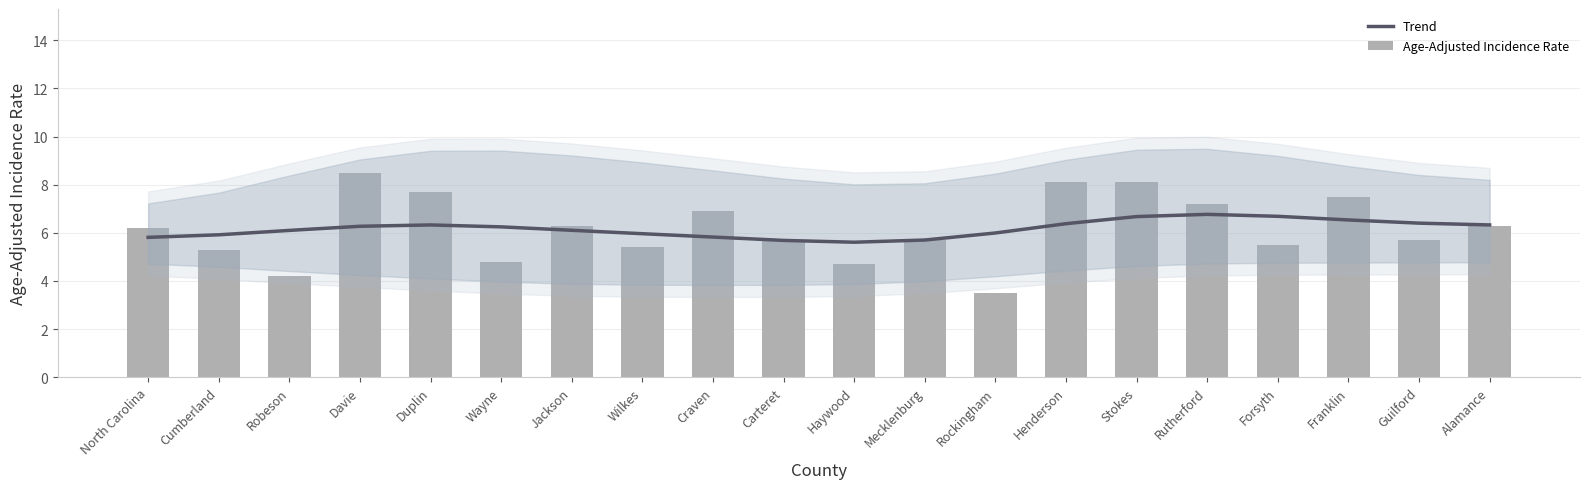

Between Stokes and Davie, which is larger?

Stokes